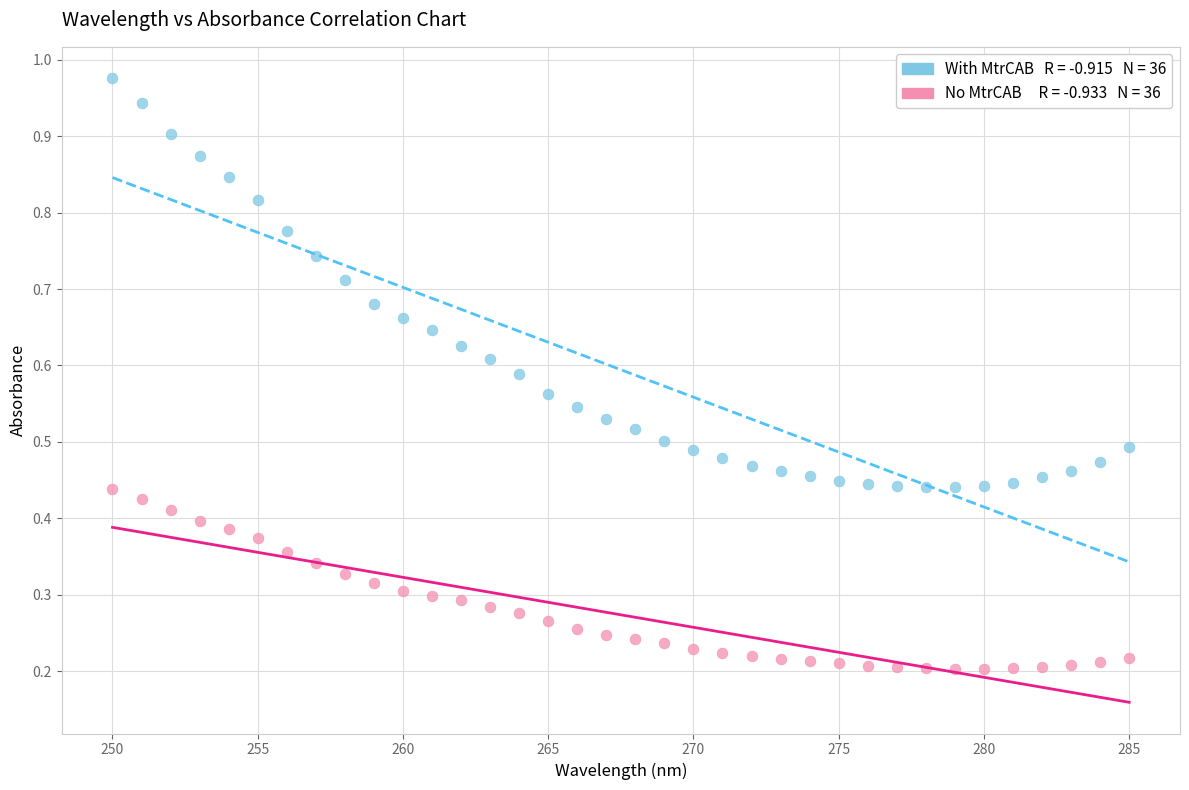

Across all data points, what is the range of X values (max minus min)?

35.0